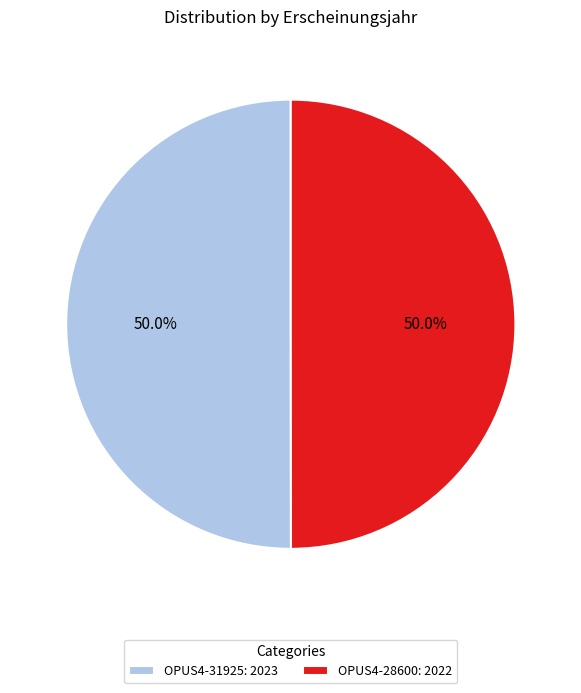

What is the ratio of the value at OPUS4-31925 to the value at OPUS4-28600?

1.0